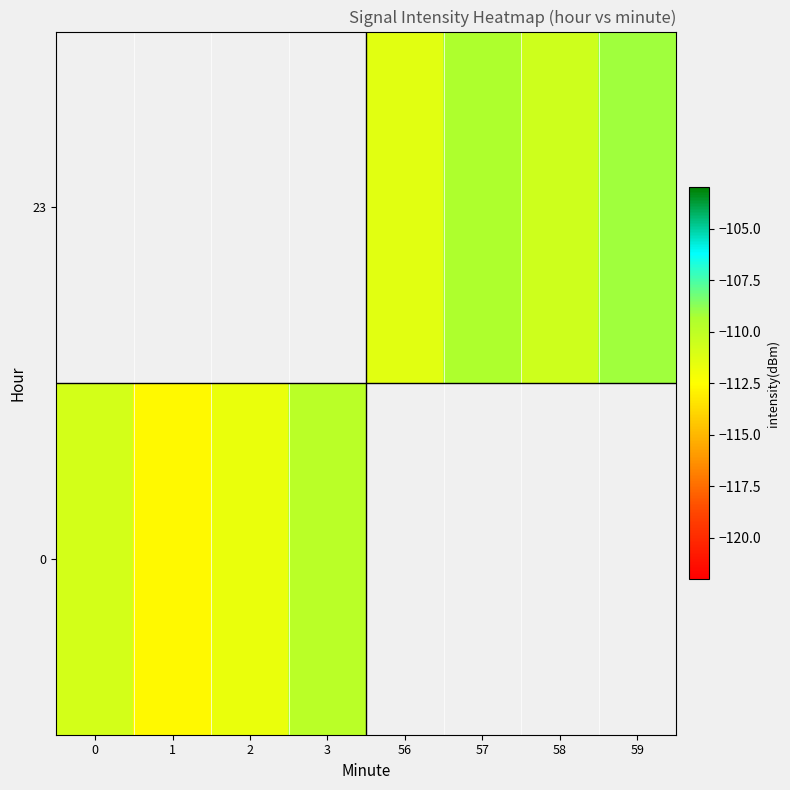

Which has a higher value, 57 or 3?

3